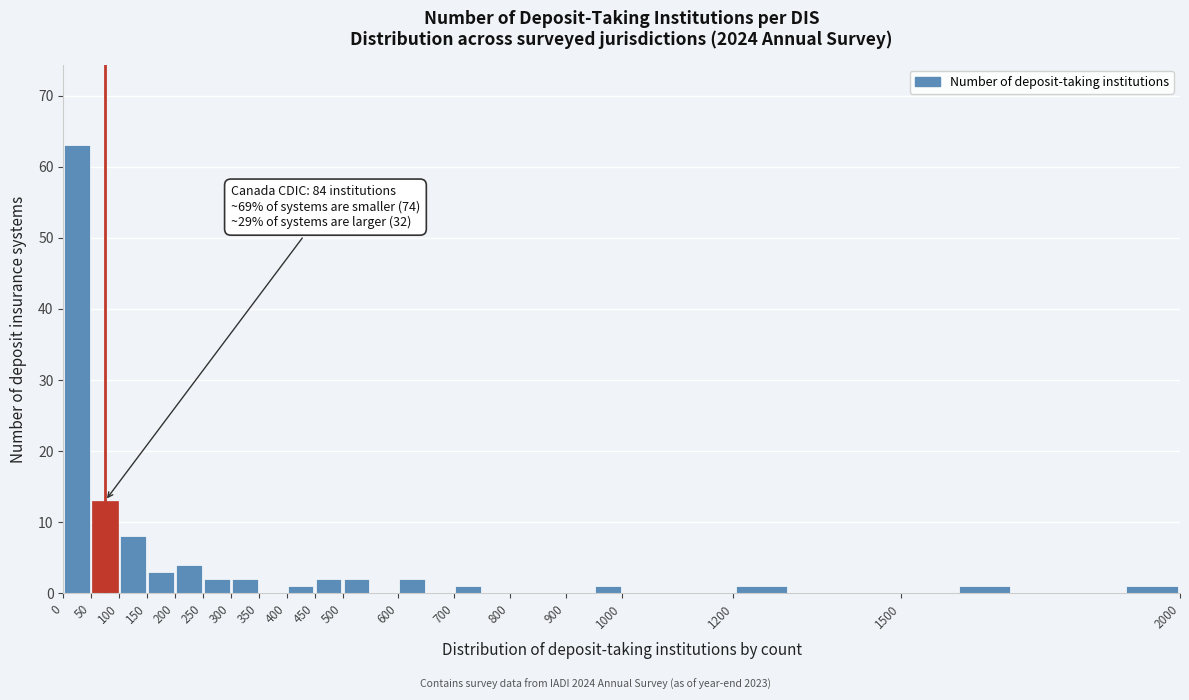

Which range on the x-axis has the tallest bar?

0 to 50